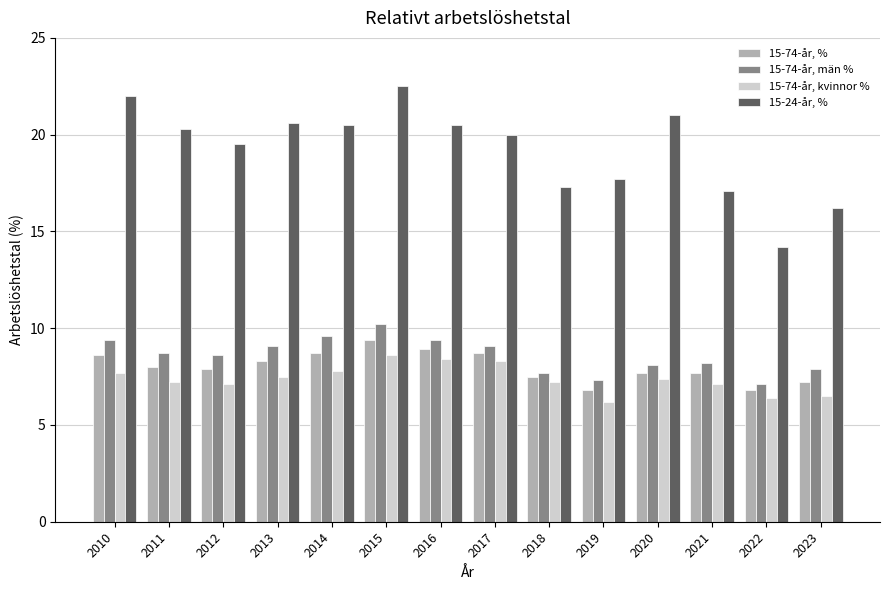

Does the chart contain any negative values?

No